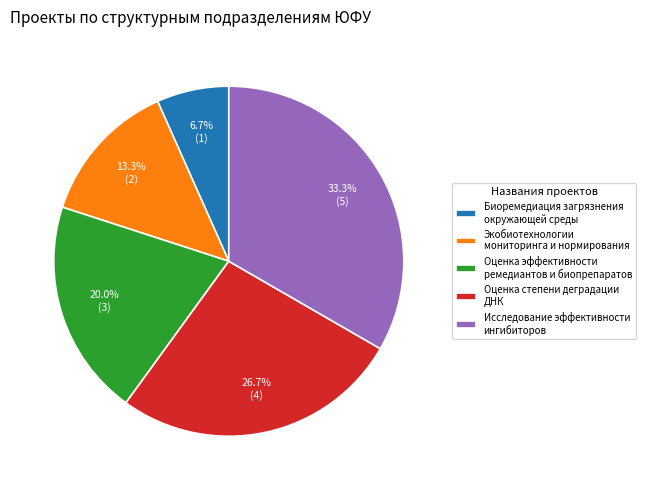

Is there a majority slice in this chart?

No